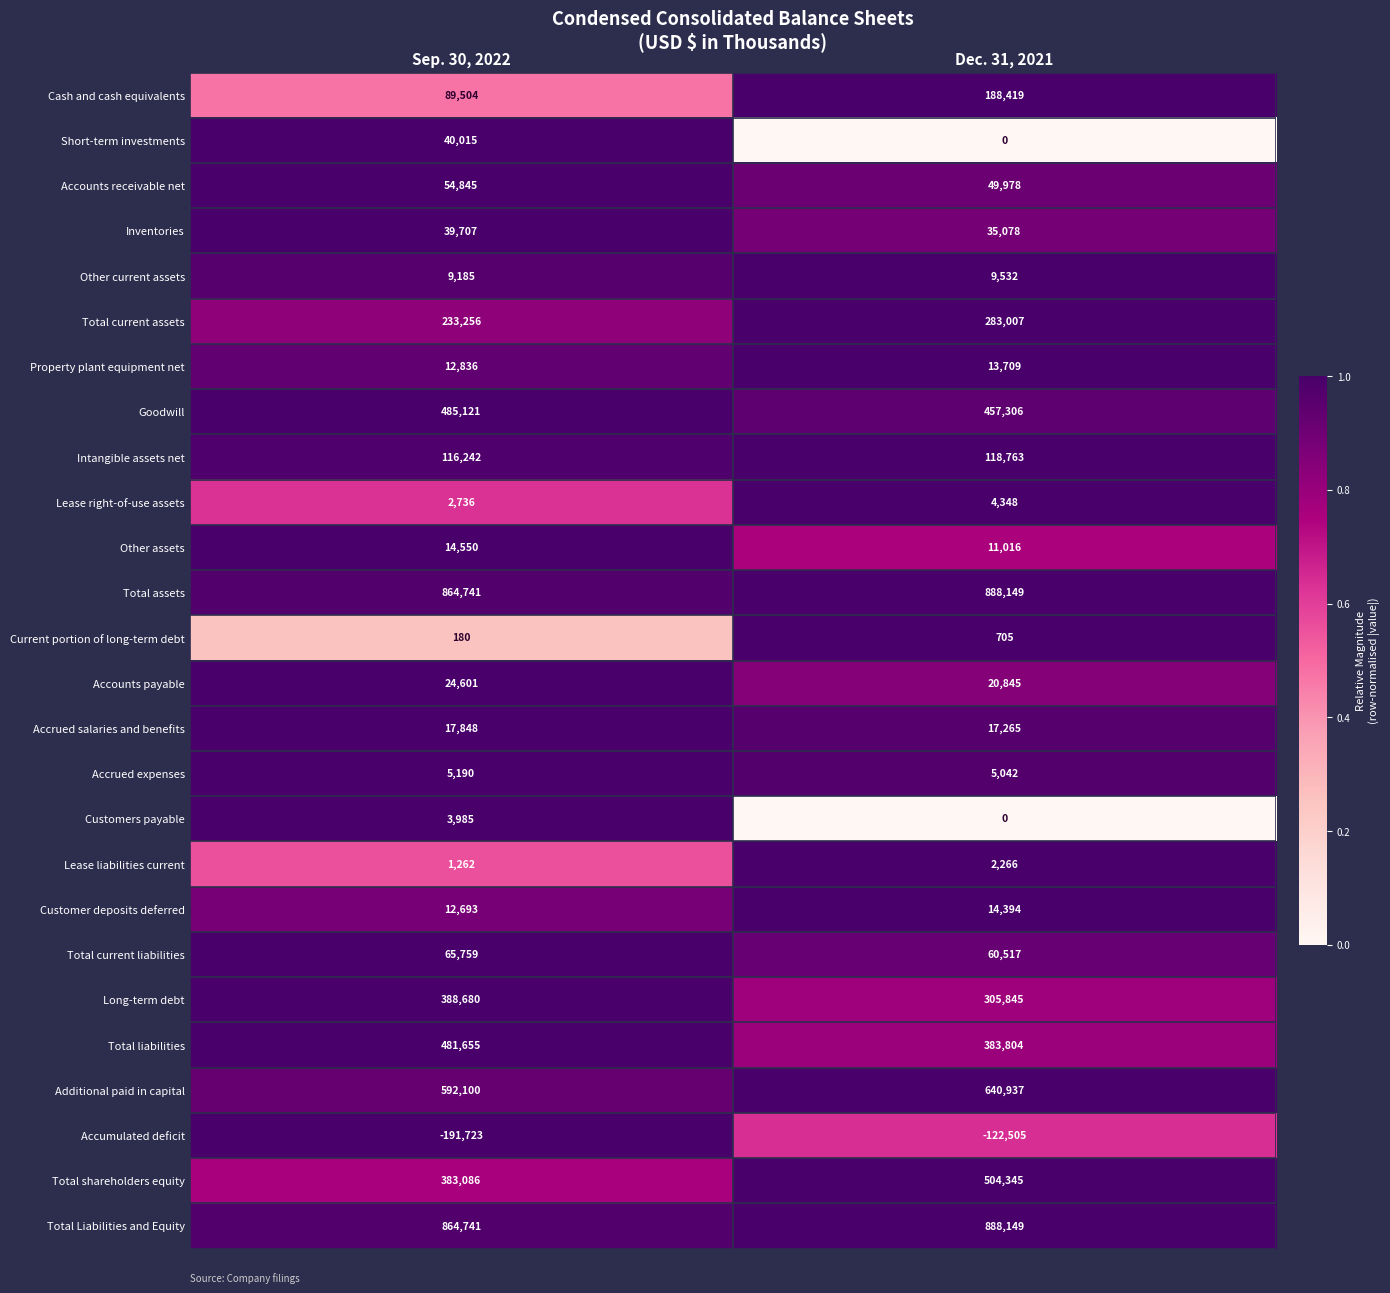

At how many categories does at least one series exceed 0?

2